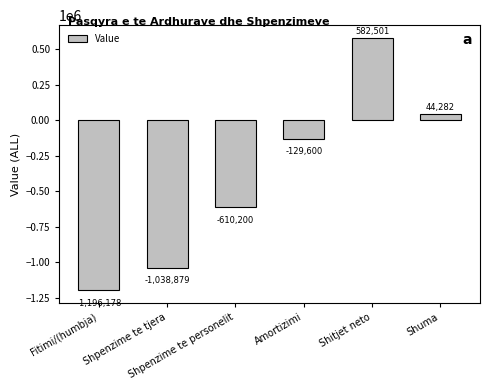

What is the value of the 2nd bar from the left?

-1038879.2